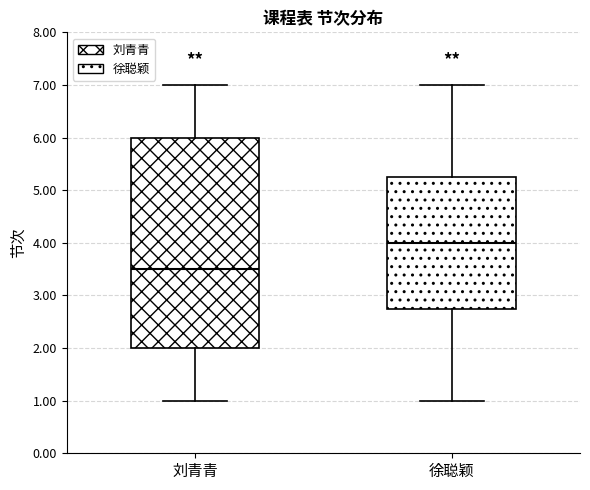

Reading left to right, transcribe this box plot: for each box, give where its median line is, the range the box spans, and where its two whiskers end, as read against the y-axis. The values are not printed on the chart, so give them approximately, as read against the axis.

刘青青: median 3.5, box 2.0 to 6.0, whiskers 1.0 to 7.0
徐聪颖: median 4.0, box 2.8 to 5.3, whiskers 1.0 to 7.0